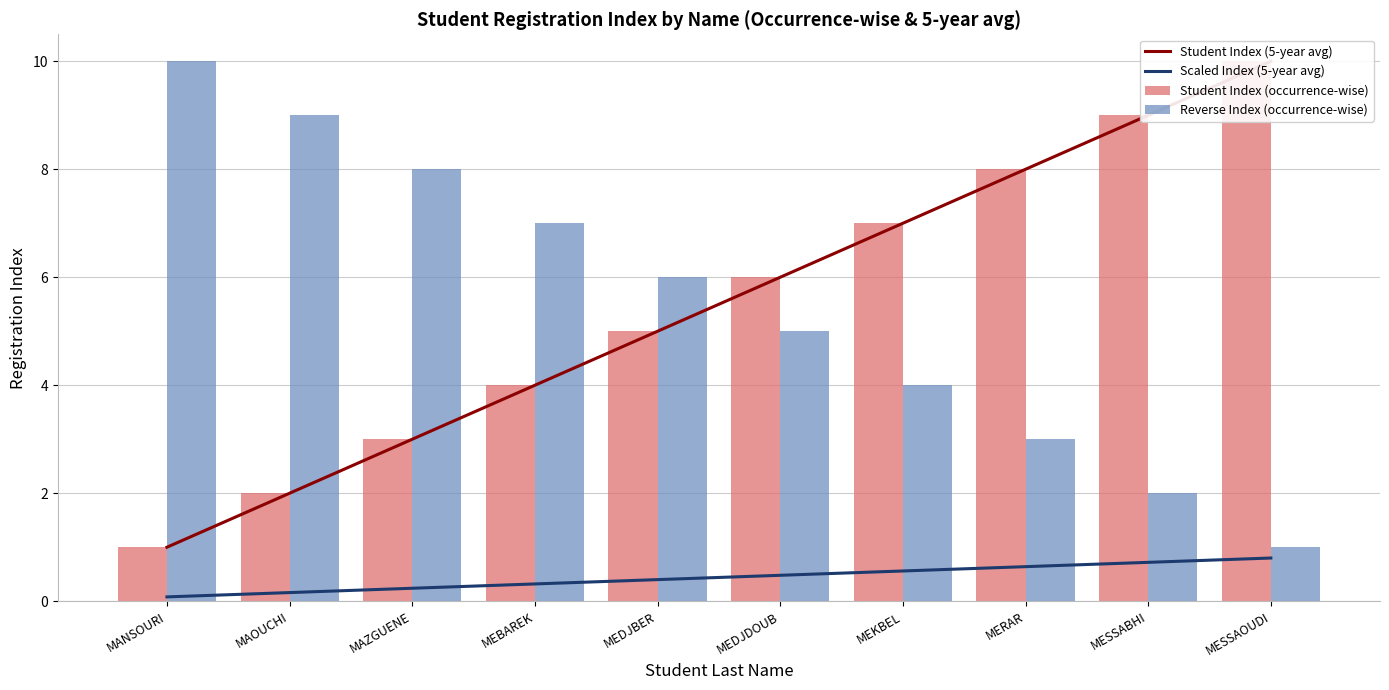

Are the bars grouped side by side (vs. stacked)?

Yes